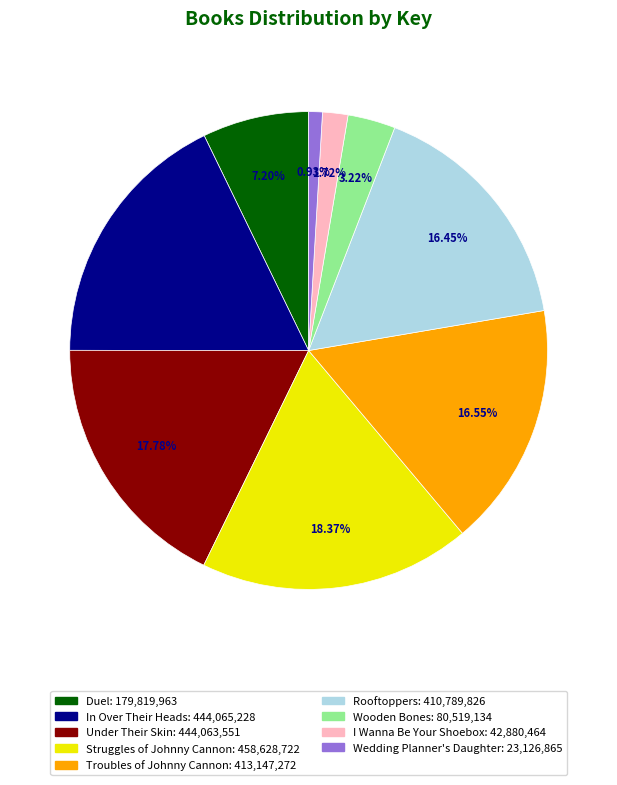

Which category has the smallest portion of the pie?

Wedding Planner's Daughter